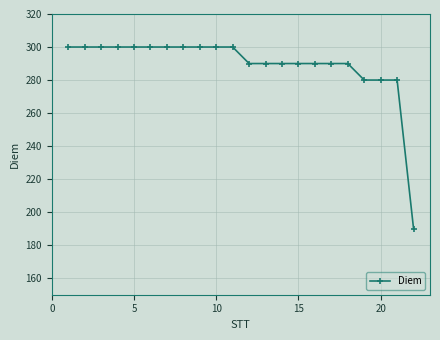

What is the value of the 8th point from the left?

300